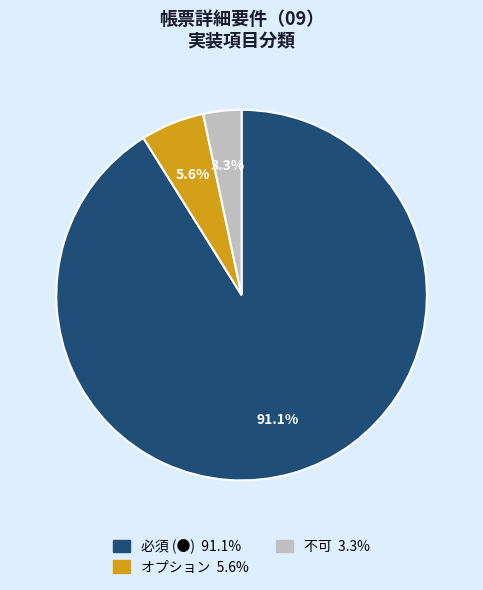

Is オプション the majority of the pie?

No